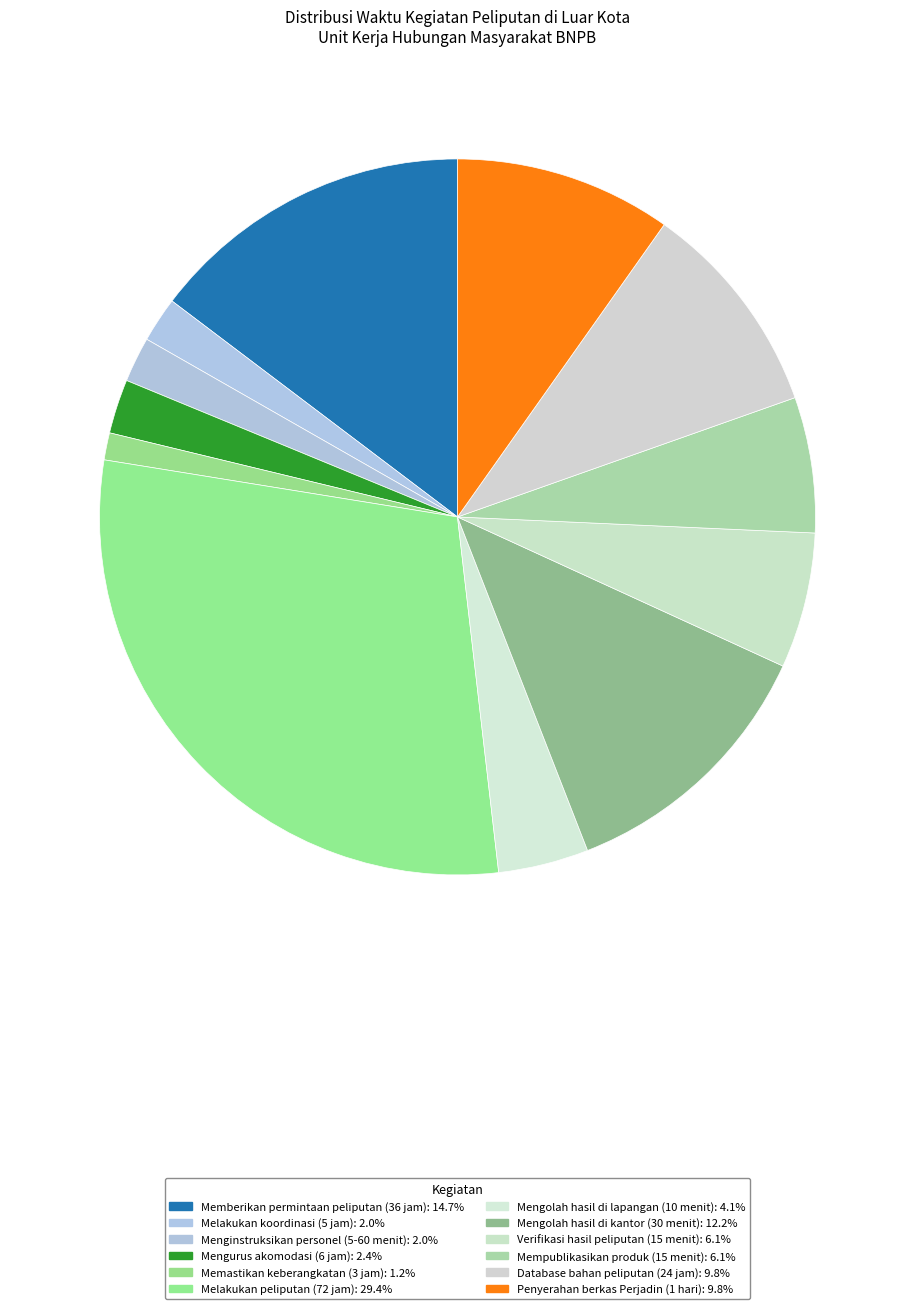

How many slices are in this pie chart?

12